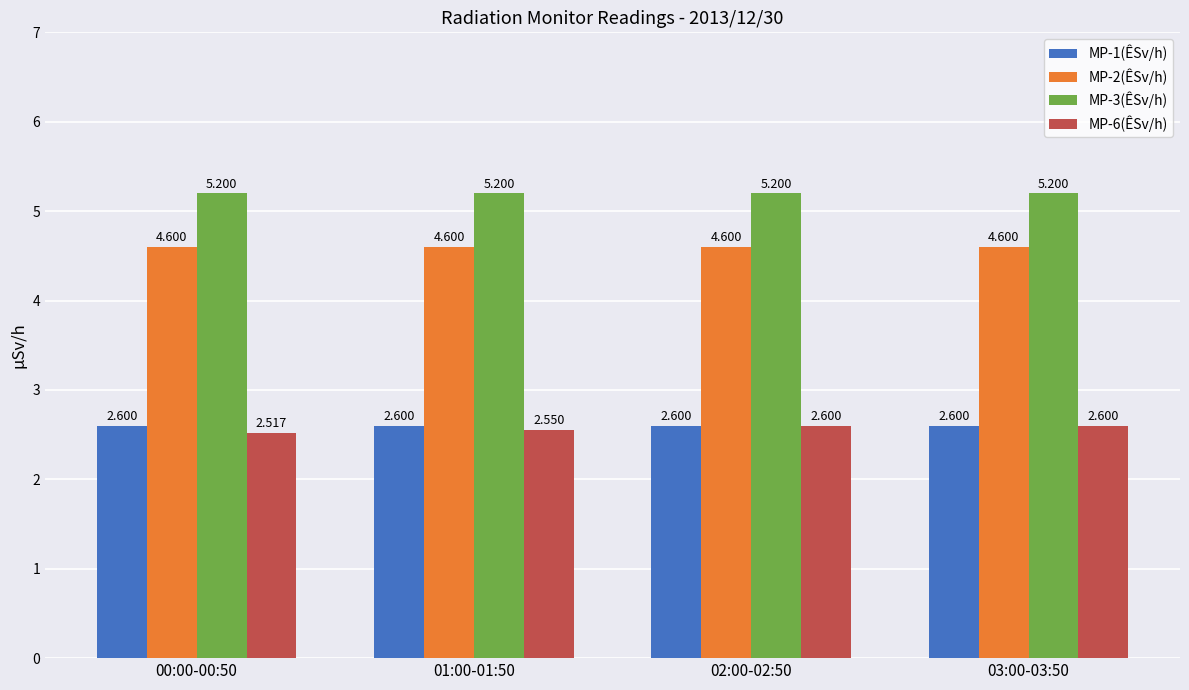

What is the total value across all series at 03:00-03:50?

15.0